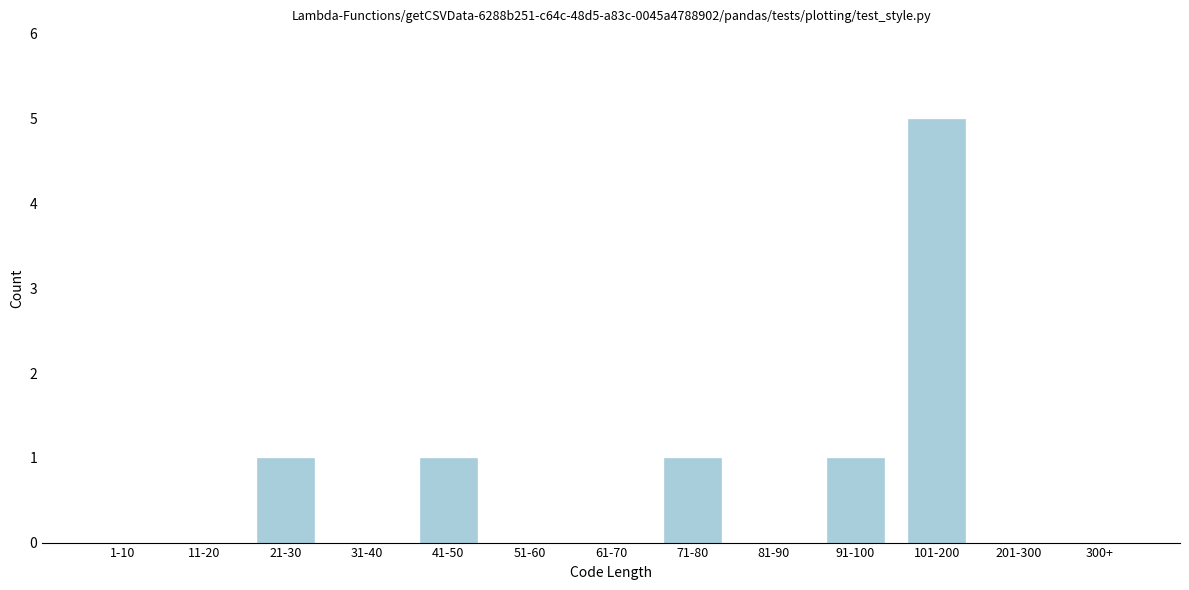

Reading right to left, what are all the values shown in this chart?

300+=0	201-300=0	101-200=5	91-100=1	81-90=0	71-80=1	61-70=0	51-60=0	41-50=1	31-40=0	21-30=1	11-20=0	1-10=0